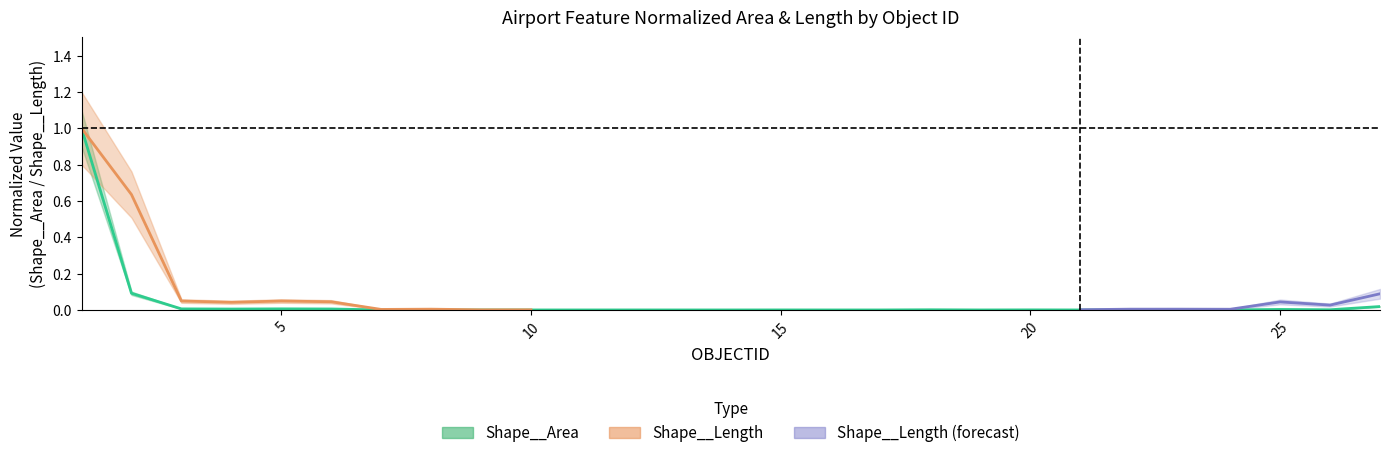

At which category does the data reach its first local valley?

4